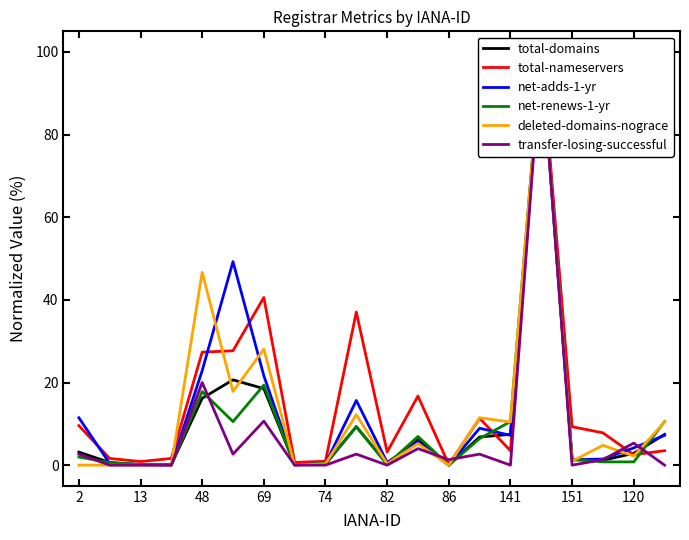

Reading left to right, list all the values displayed in this chart.

total-domains: 3.2	0.6	0.1	0.1	16.2	20.6	18.5	0.1	0.2	9.3	0.3	6.4	0.0	6.8	7.4	100.0	1.3	1.2	2.9	7.4
total-nameservers: 9.6	1.6	0.9	1.6	27.3	27.7	40.6	0.7	0.9	37.1	3.2	16.7	0.1	11.3	3.5	100.0	9.3	7.8	2.5	3.5
net-adds-1-yr: 11.5	0.4	0.2	0.0	22.9	49.3	21.6	0.1	0.3	15.7	0.7	5.7	0.0	8.9	7.2	100.0	1.3	1.5	4.2	7.2
net-renews-1-yr: 2.0	0.6	0.2	0.0	17.8	10.5	19.4	0.0	0.5	9.3	0.2	6.9	0.0	6.4	10.5	100.0	1.5	0.8	0.8	10.5
deleted-domains-nograce: 0.0	0.0	0.0	0.0	46.7	17.8	28.1	0.0	0.3	12.2	0.3	5.2	0.0	11.5	10.4	100.0	0.9	4.8	2.2	10.4
transfer-losing-successful: 2.7	0.0	0.0	0.0	20.0	2.7	10.7	0.0	0.0	2.7	0.0	4.0	1.3	2.7	0.0	100.0	0.0	1.3	5.3	0.0